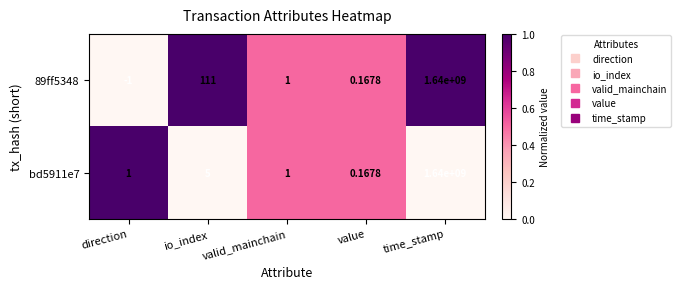

What is the difference between the highest and lowest values at io_index?

106.0